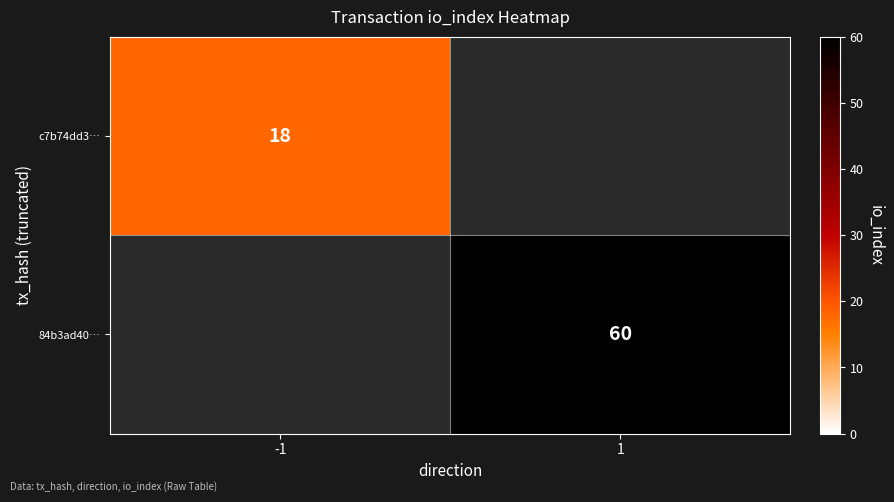

The c7b74dd3… series shows 18 at -1. True or false?

True